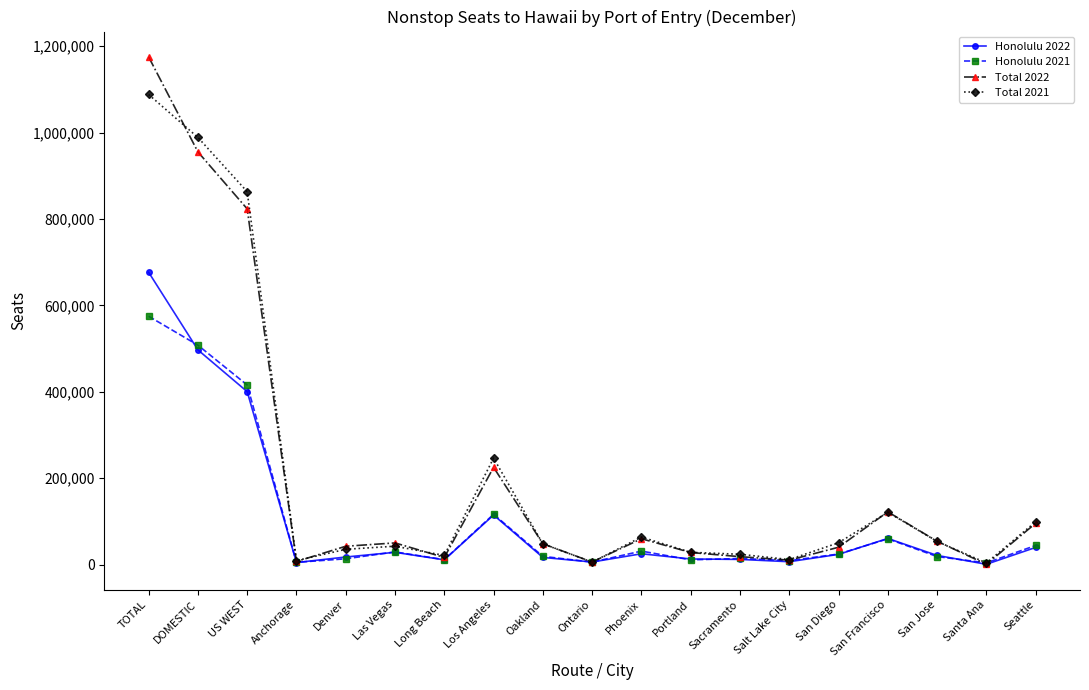

What is the value of the Total 2021 point at the 1st from the left?

1088154